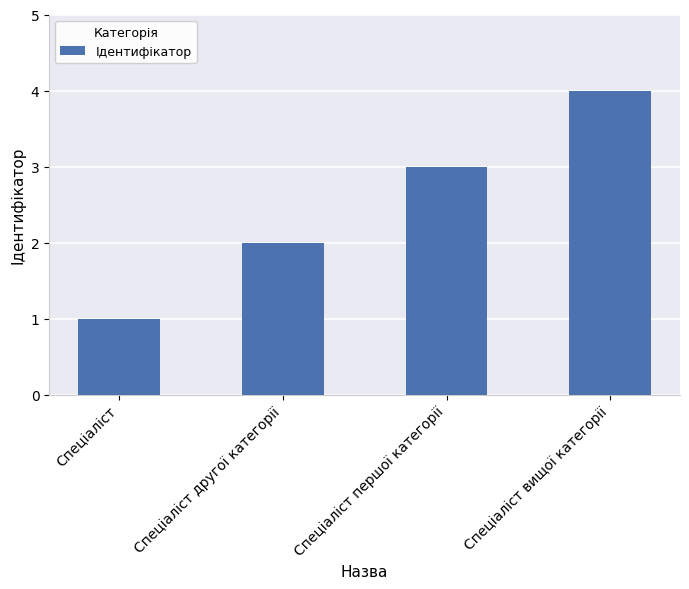

Rank the categories by value from highest to lowest.

Спеціаліст вищої категорії, Спеціаліст першої категорії, Спеціаліст другої категорії, Спеціаліст